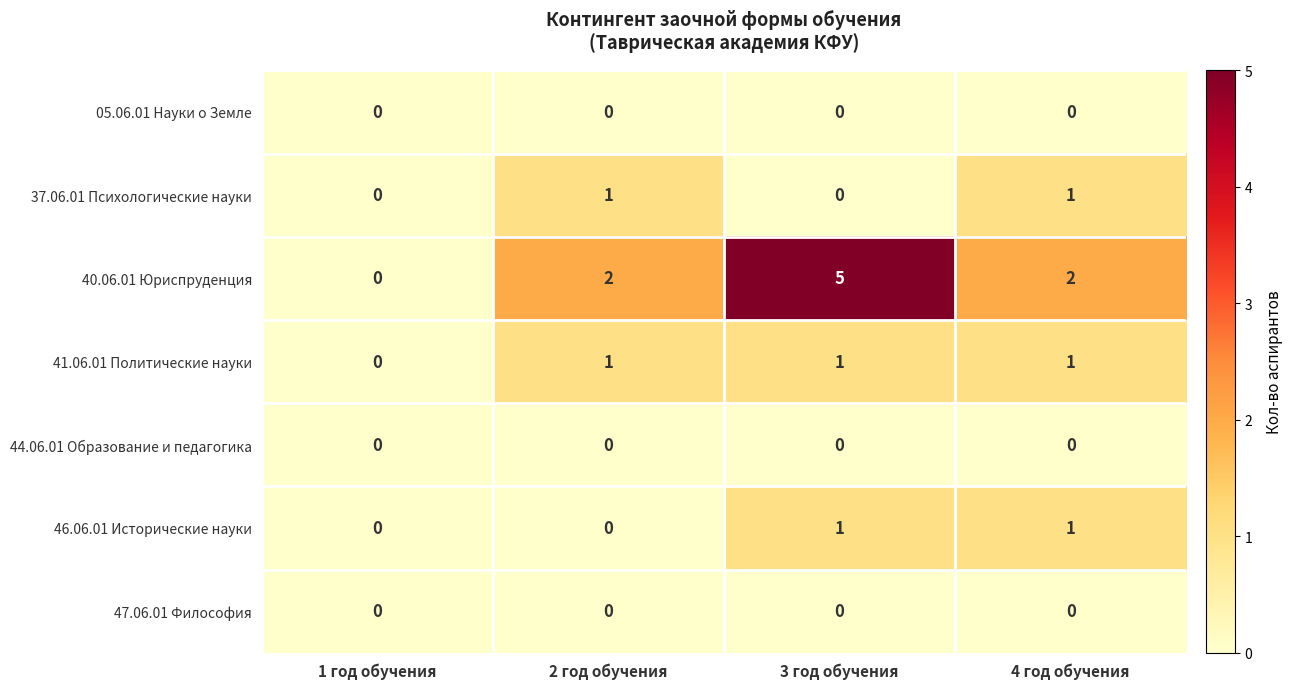

How many 46.06.01 Исторические науки values are between 0 and 1?

4